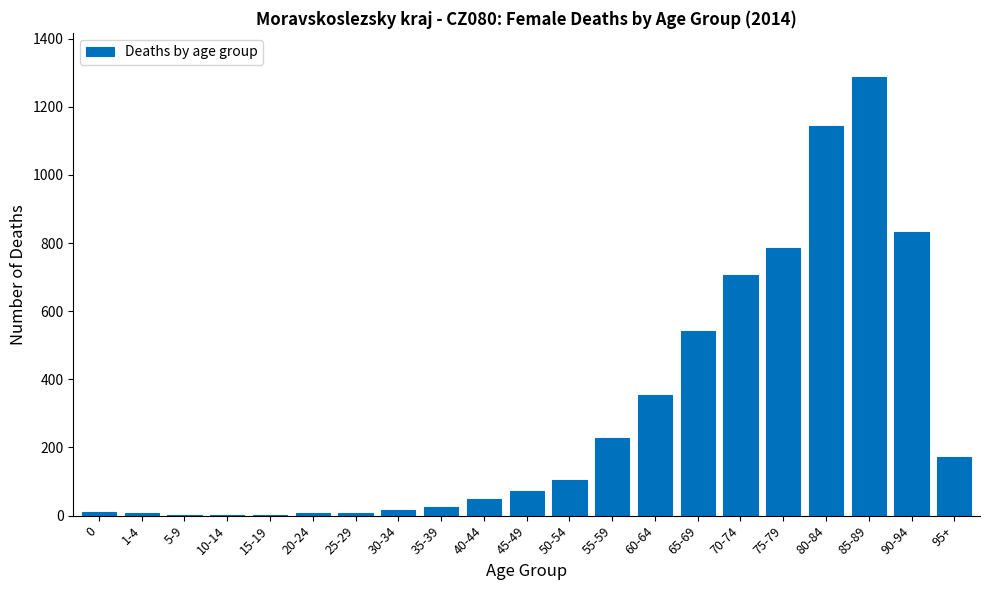

True or false: the data shows 1084 at 70-74.

False